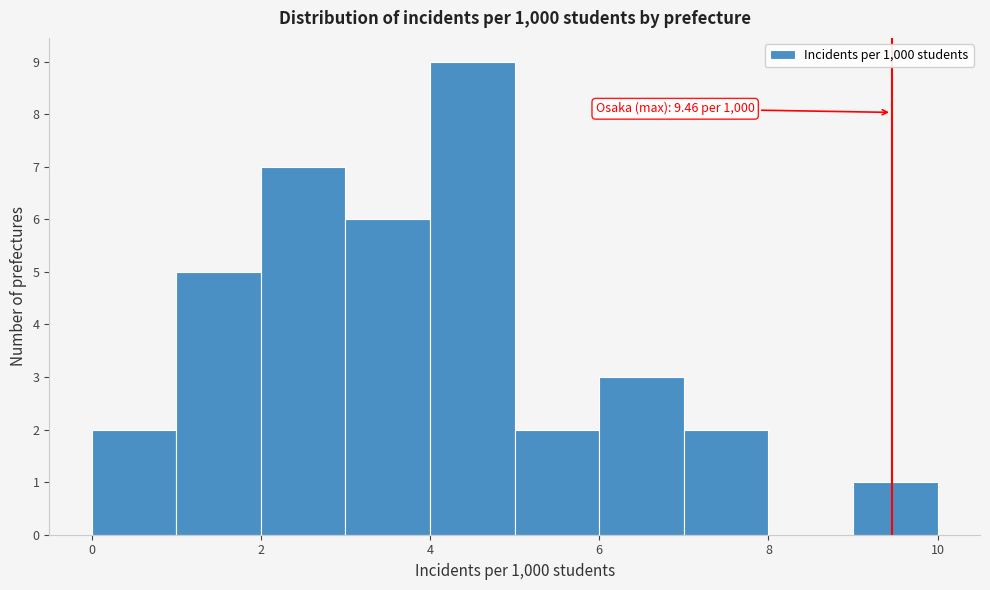

Which range on the x-axis has the tallest bar?

4 to 5